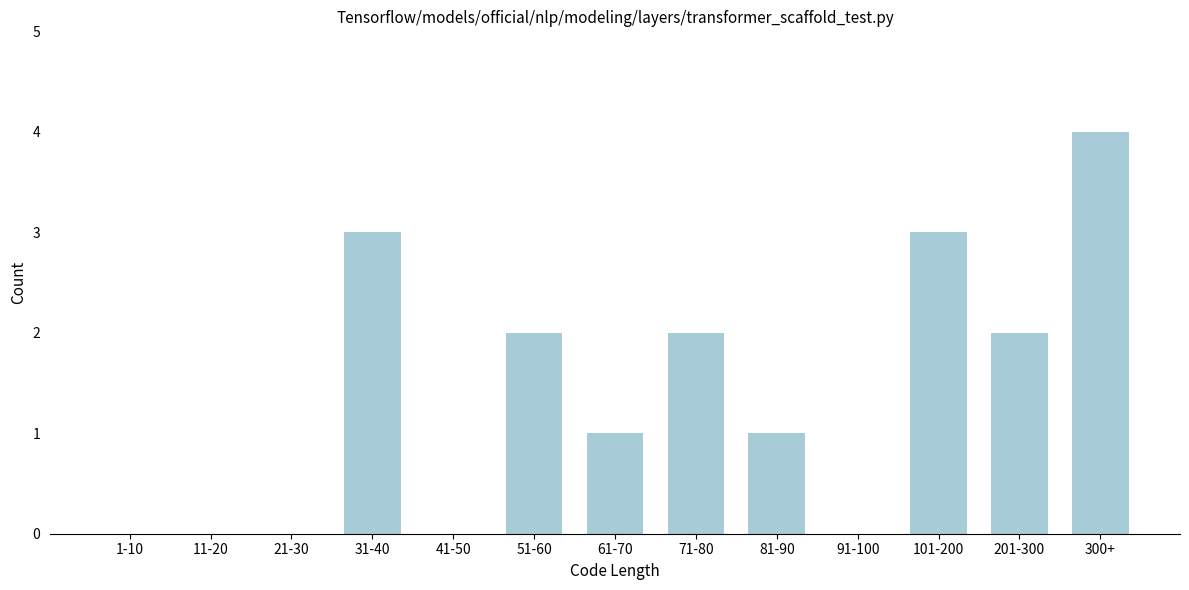

Reading right to left, what are all the values shown in this chart?

300+=4	201-300=2	101-200=3	91-100=0	81-90=1	71-80=2	61-70=1	51-60=2	41-50=0	31-40=3	21-30=0	11-20=0	1-10=0